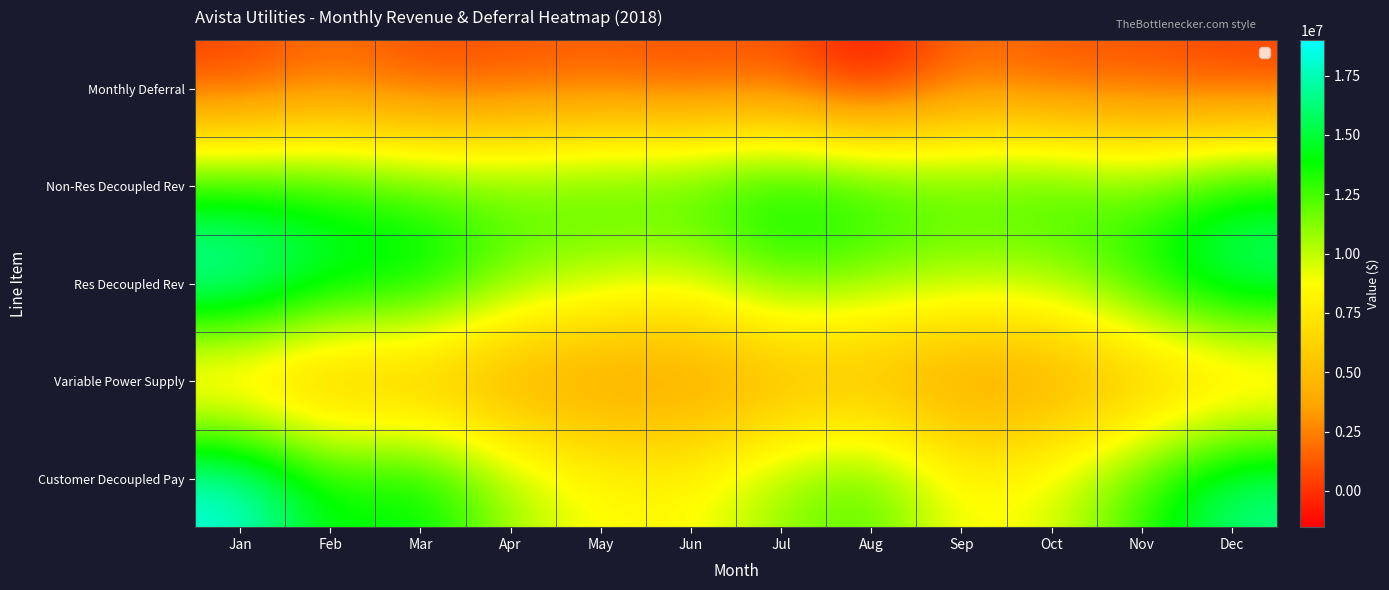

Which series changed the most between Mar and Apr?

Customer Decoupled Pay